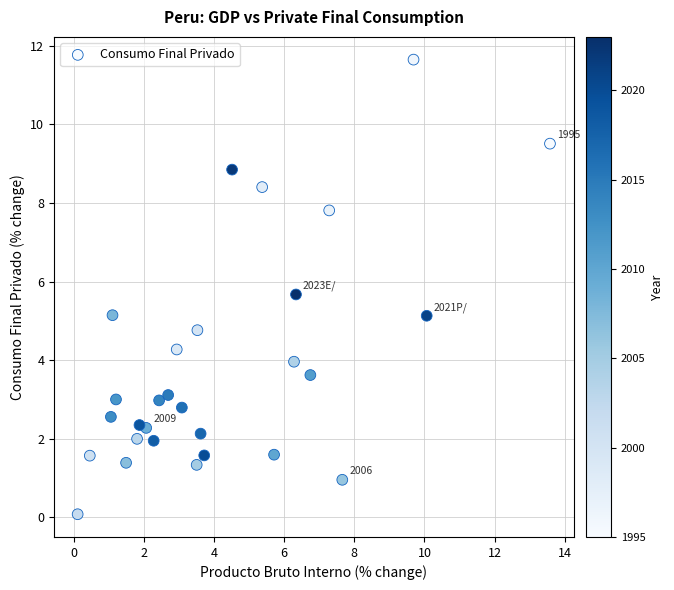

What is the range of X values (max minus min)?

13.5